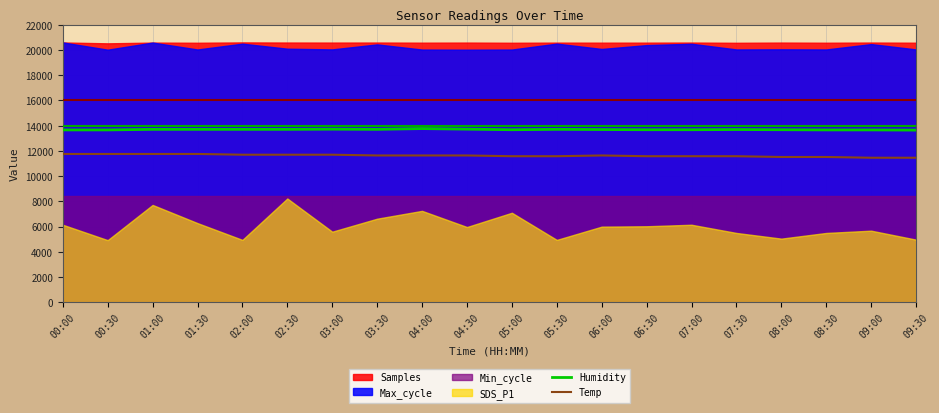

Is the value of Temp at 09:30 greater than the value of Humidity at 05:00?

No